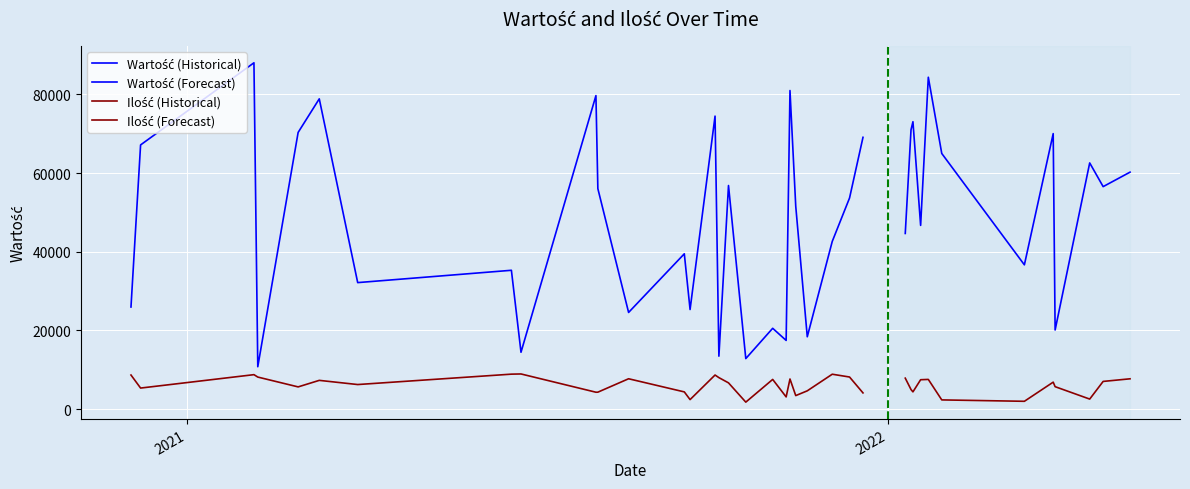

Where is the first local maximum for Wartość?

3